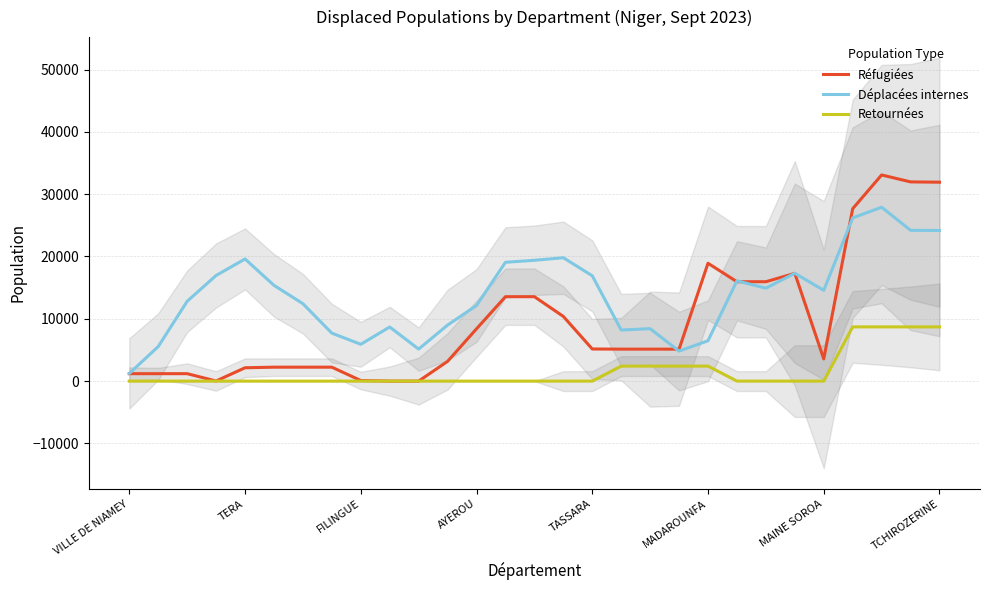

The value of Réfugiées at 11 is 3168.2. True or false?

True